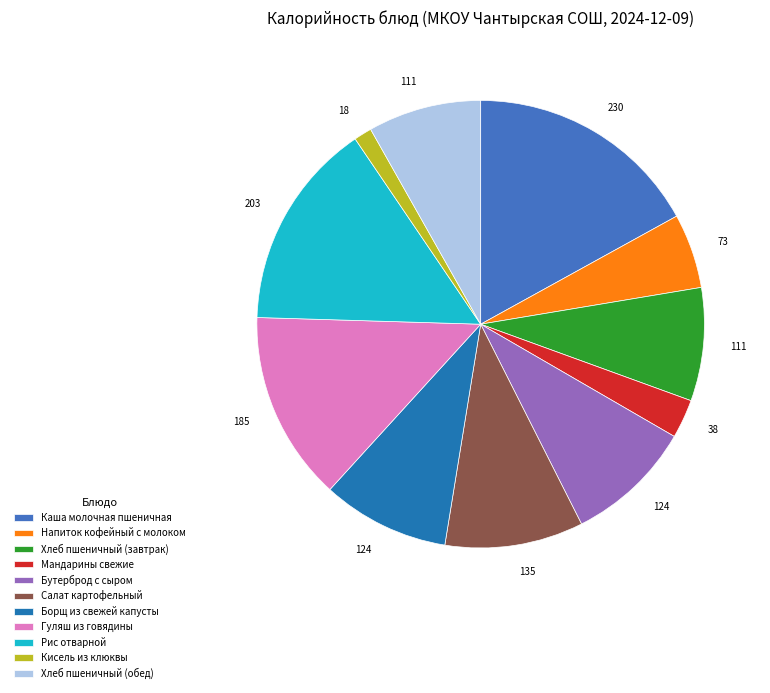

Which has a higher value, Кисель из клюквы or Бутерброд с сыром?

Бутерброд с сыром